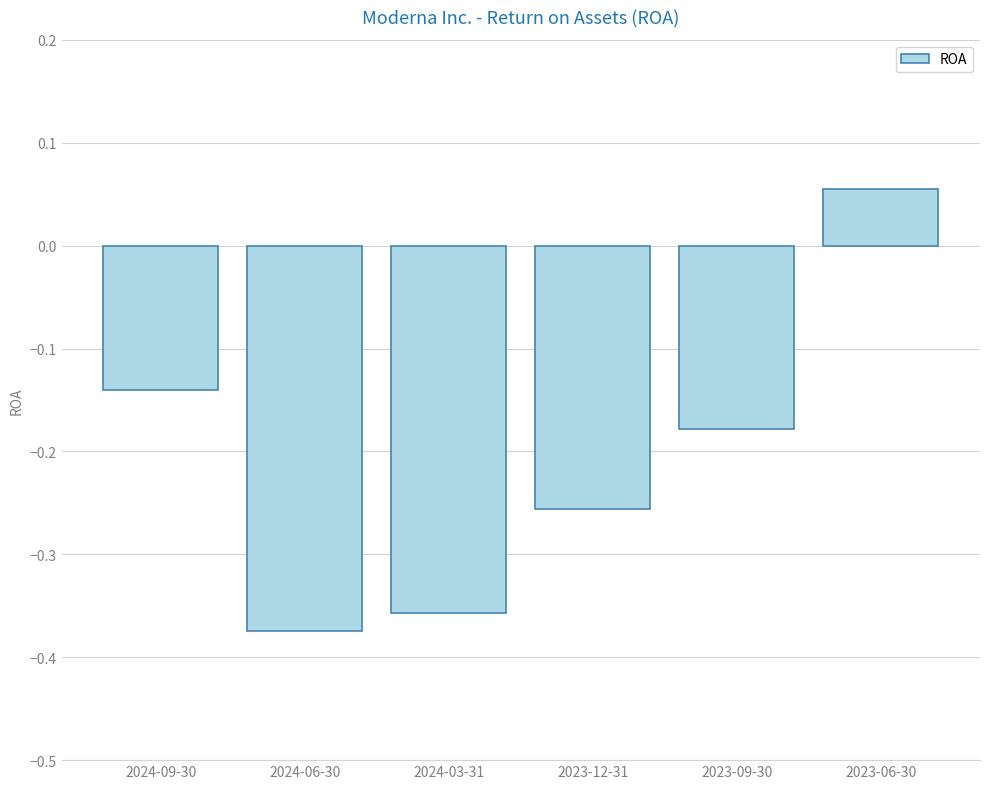

What is the difference between the second highest and minimum values?

0.2